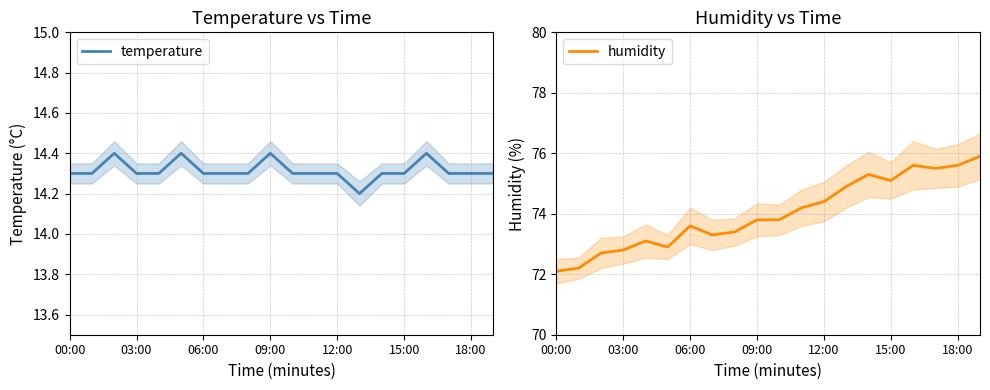

What is the lowest value of the temperature series?

14.2